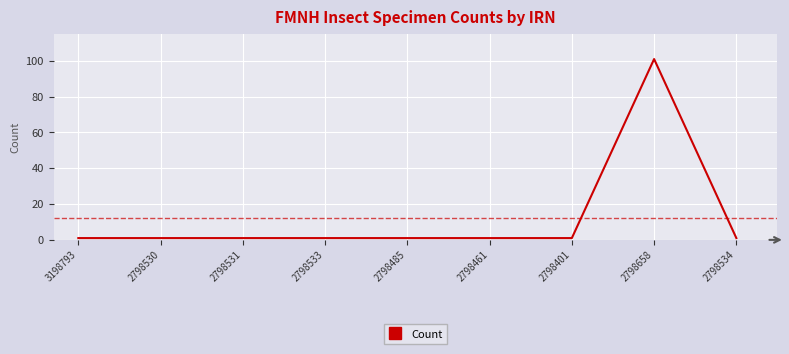

At which category does the chart reach its peak across all series?

2798658